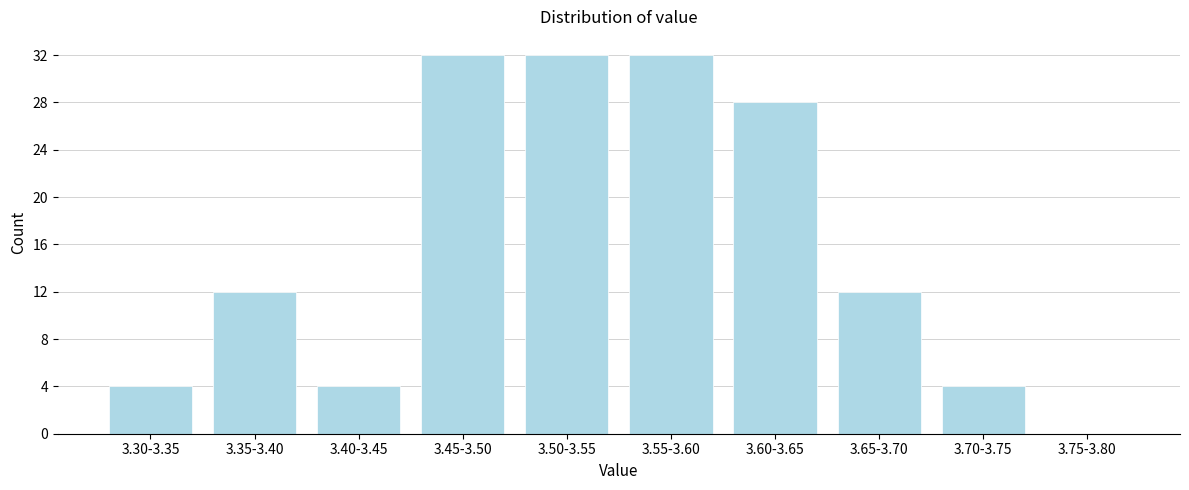

Reading left to right, extract all data points from this chart.

3.30-3.35=4	3.35-3.40=12	3.40-3.45=4	3.45-3.50=32	3.50-3.55=32	3.55-3.60=32	3.60-3.65=28	3.65-3.70=12	3.70-3.75=4	3.75-3.80=0